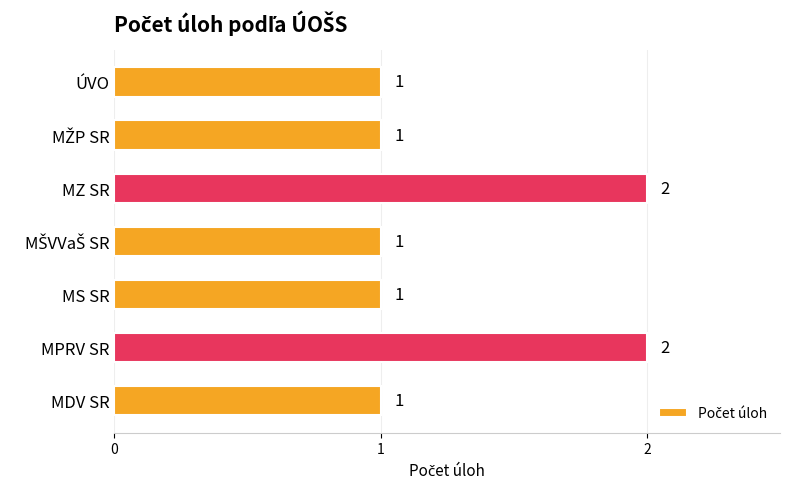

Approximately how many times larger is the value at MS SR compared to MZ SR?

0.5